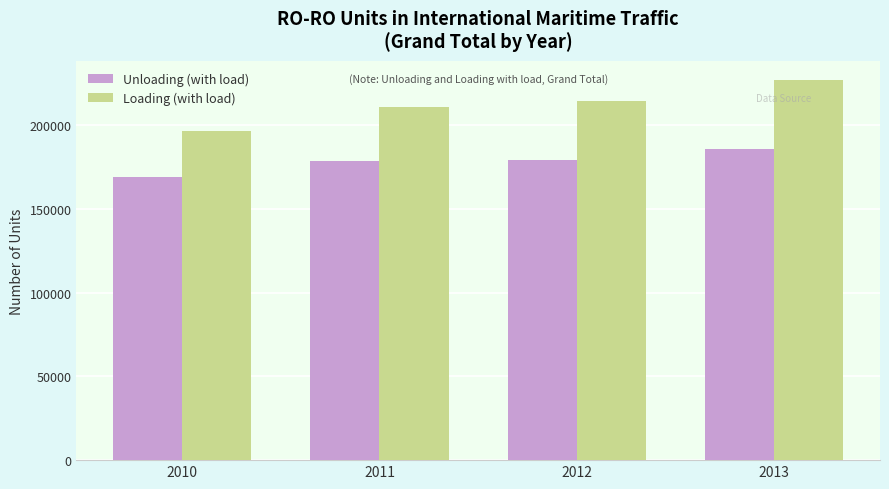

How many data points does each series have?

4